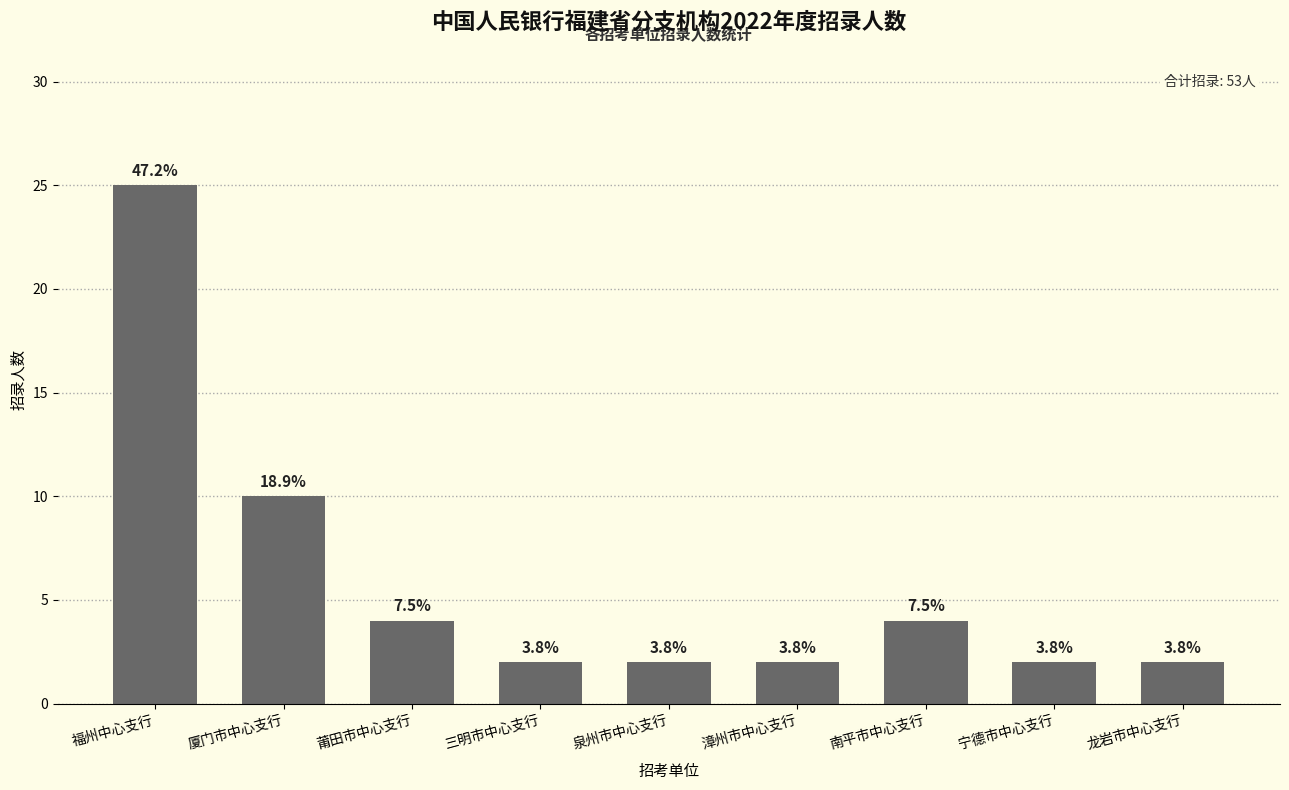

What is the change in value from 莆田市中心支行 to 漳州市中心支行?

-2